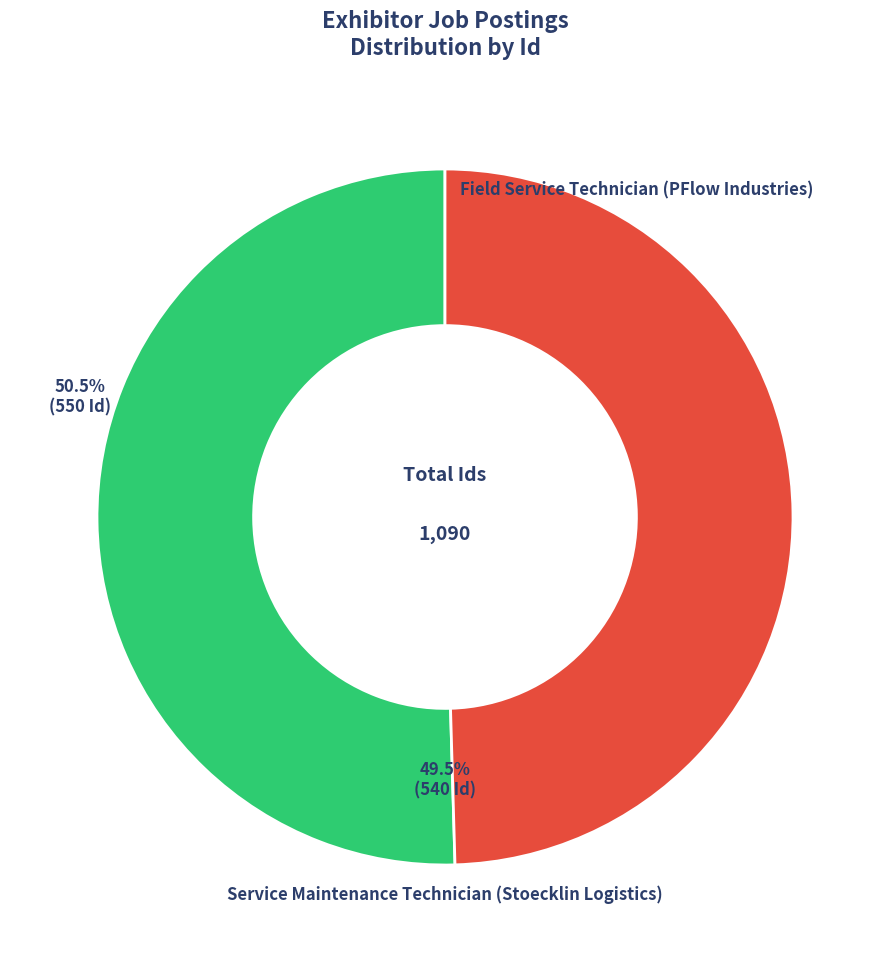

What percentage is the Service Maintenance Technician (Stoecklin Logistics) slice, to the nearest percent?

50%